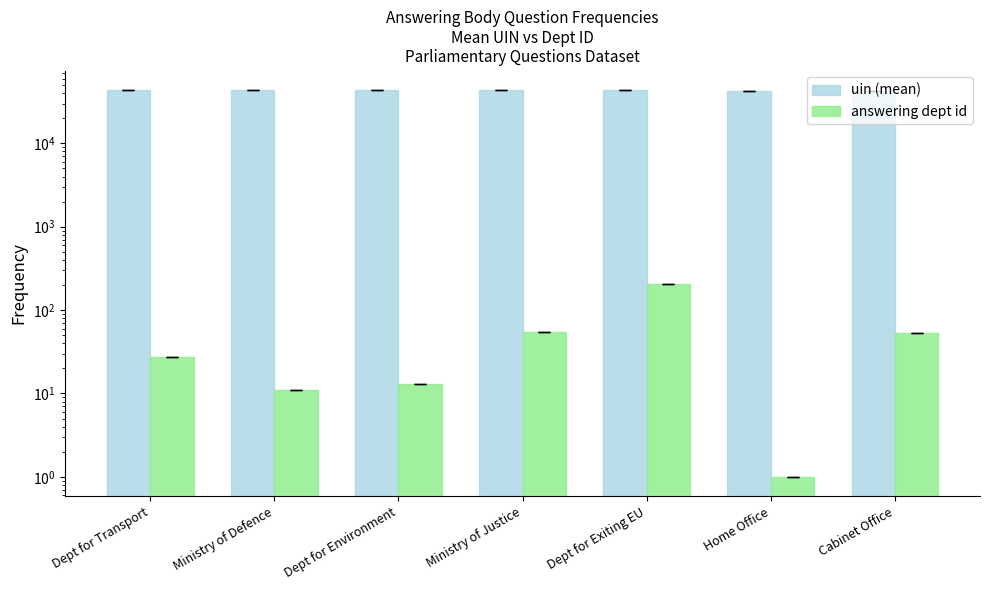

What is the difference between the maximum and minimum values in the answering dept id series?

202.0